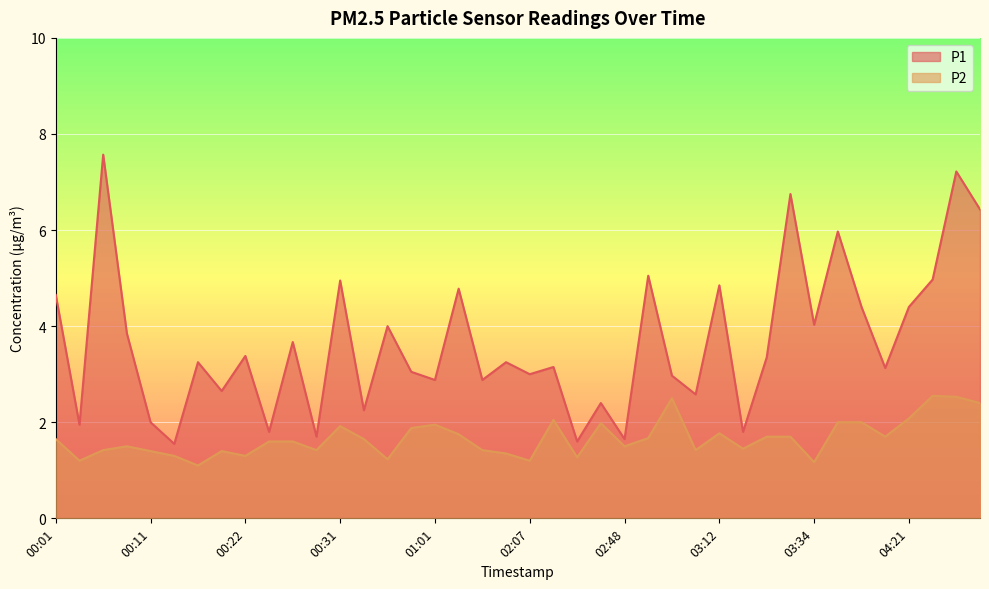

What is the sum of all P1 values?

145.8